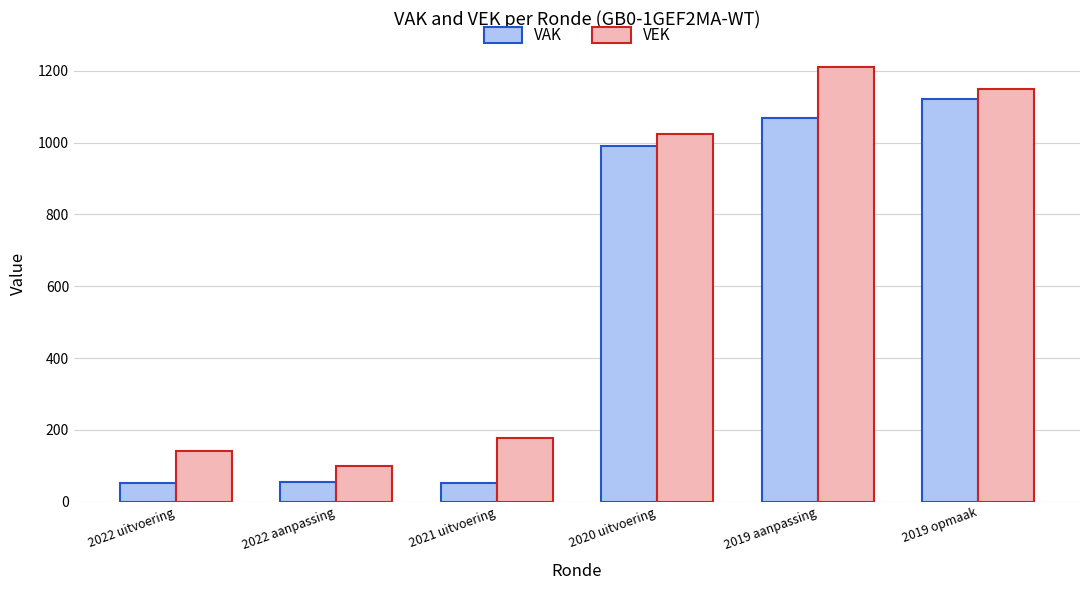

What is the label of the 2nd bar from the left?

2022 aanpassing